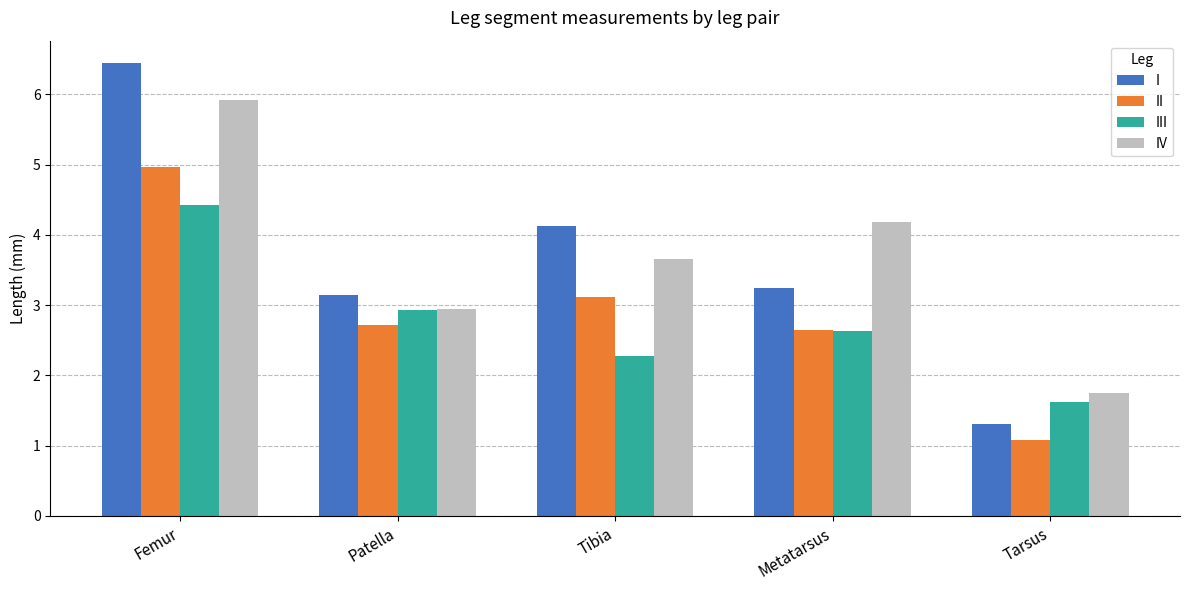

What is the value of the III bar at the 1st from the left?

4.4